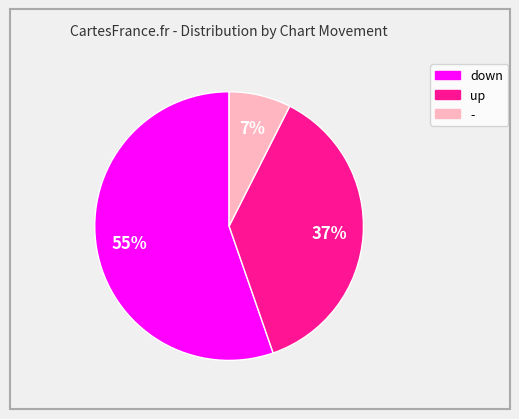

Which has a higher value, - or up?

up